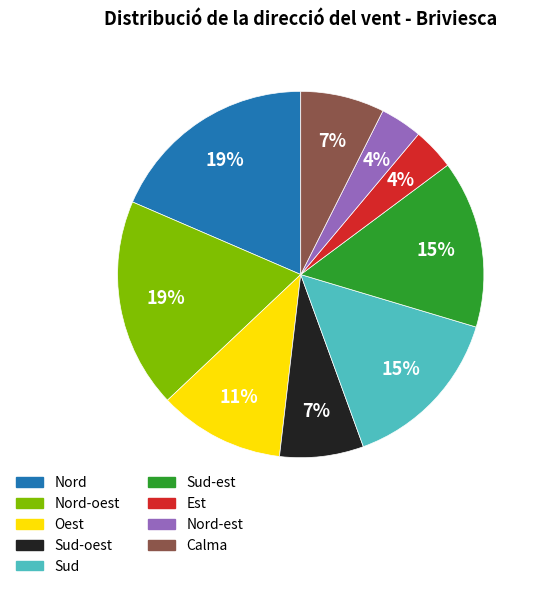

To the nearest percent, what percentage of the pie is Calma?

7%